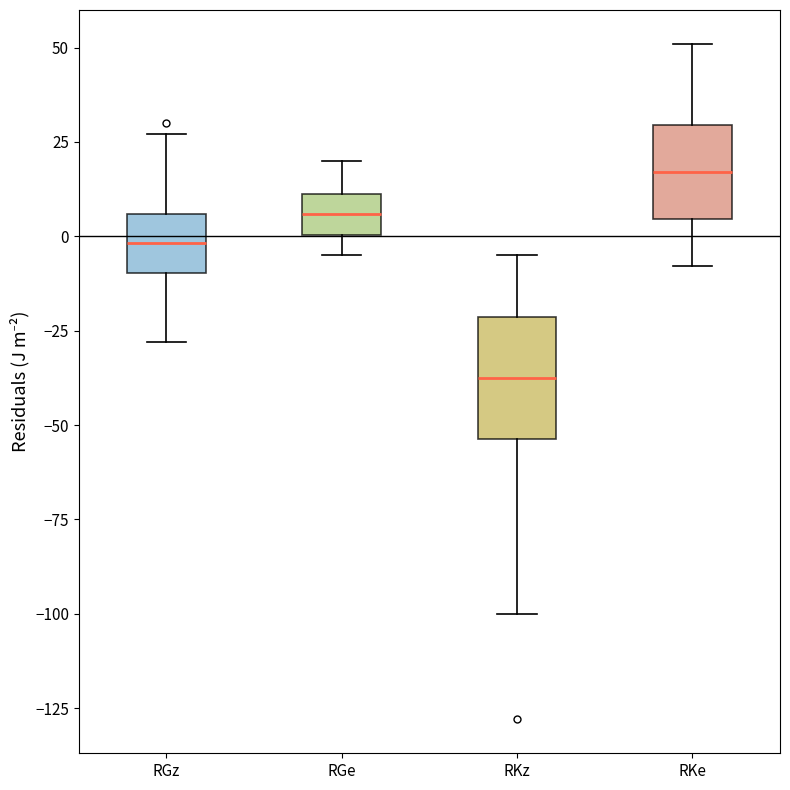

Reading left to right, read every box against the y-axis: the position of its median line, the range the box covers, and the ends of its whiskers. The values are not printed on the chart, so give them approximately, as read against the axis.

RGz: median 0, box -10 to 5, whiskers -30 to 25
RGe: median 5, box 0 to 10, whiskers -5 to 20
RKz: median -35, box -55 to -20, whiskers -100 to -5
RKe: median 15, box 5 to 30, whiskers -10 to 50